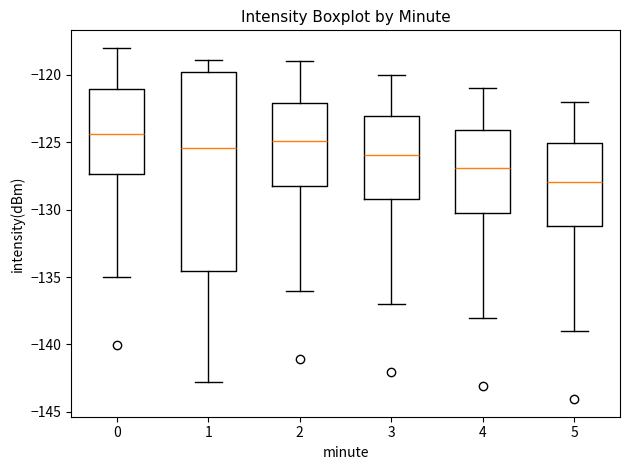

Which box's median line is the lowest?

5